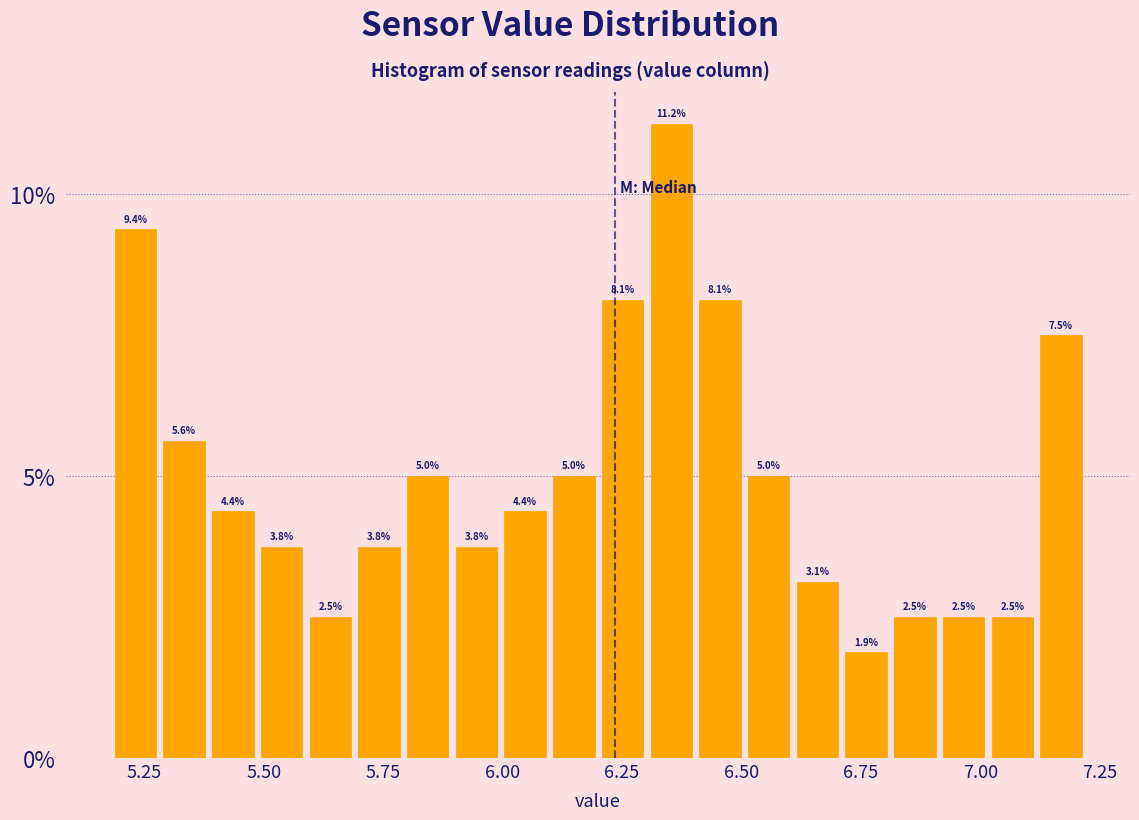

Around what value on the x-axis is the tallest bar? Give the approximate position of its centre, as read against the axis.

6.35